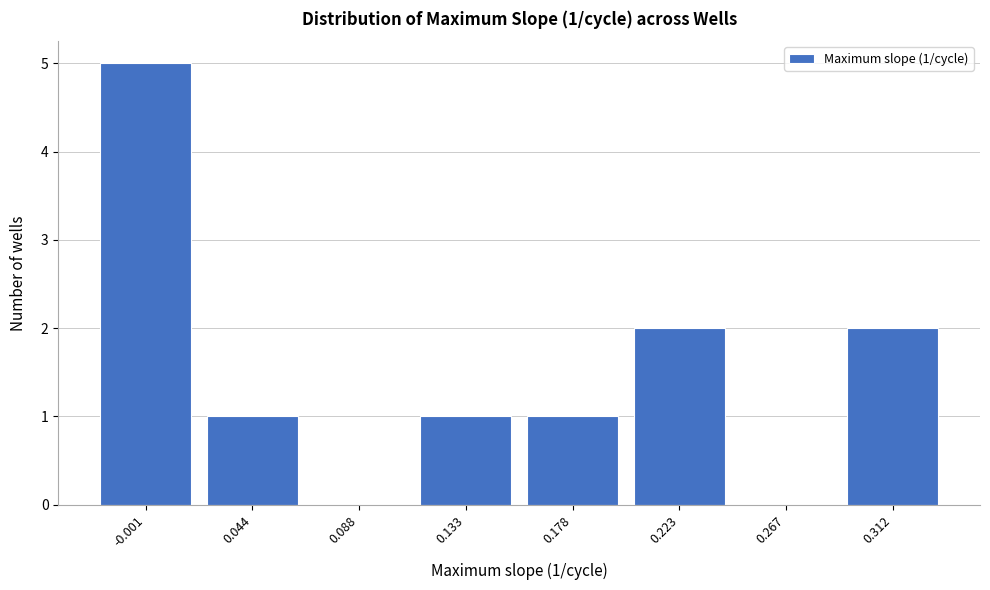

Reading left to right, extract all data points from this chart.

-0.001=5	0.044=1	0.088=0	0.133=1	0.178=1	0.223=2	0.267=0	0.312=2